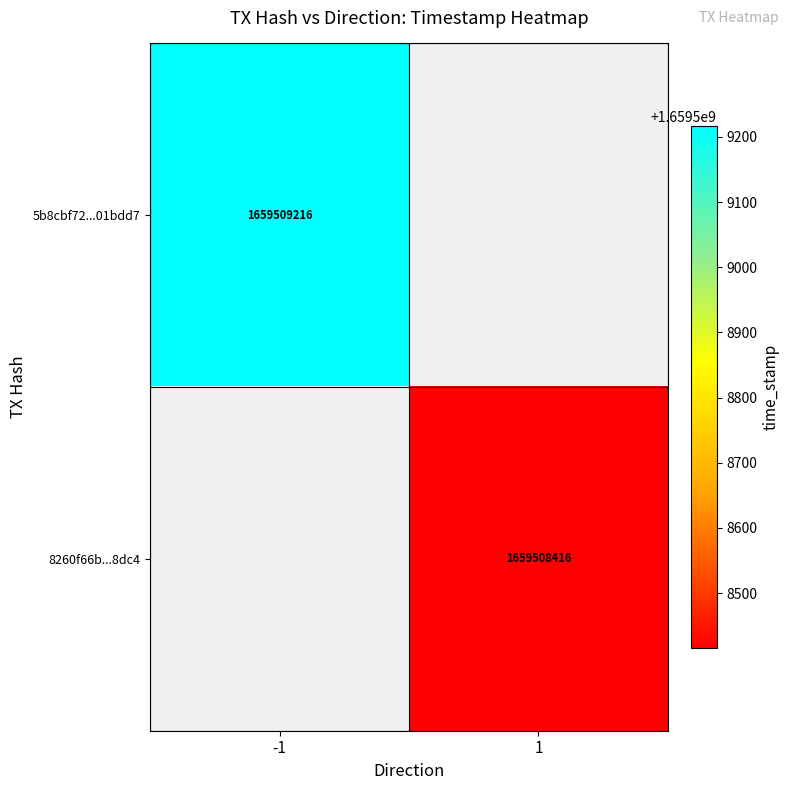

What is the greatest value displayed?

1659509216